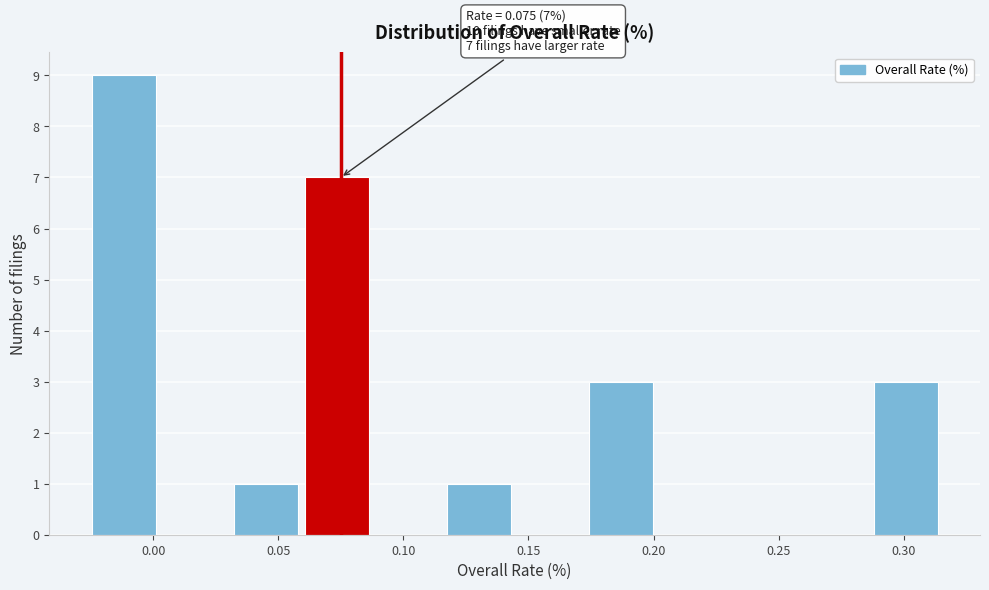

Over which range of the x-axis is the bar tallest?

-0.025 to 0.000